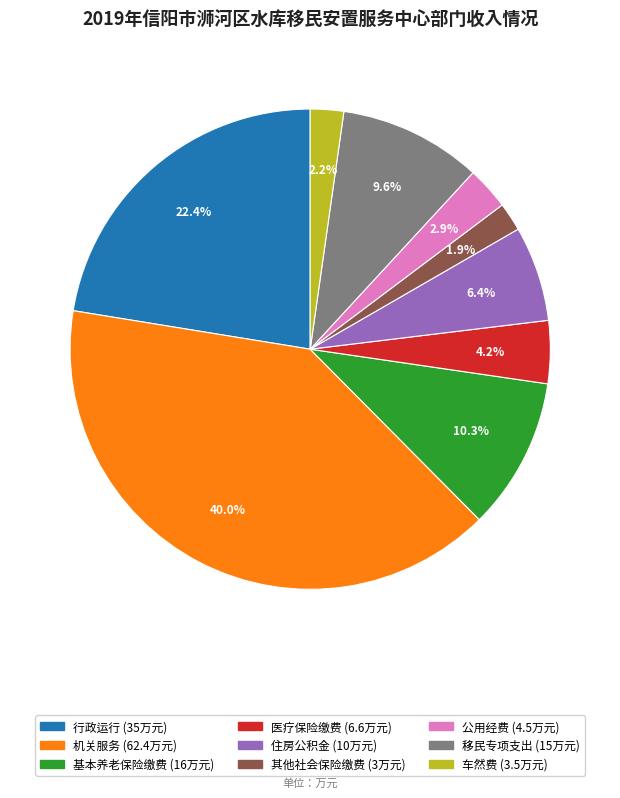

What percentage is the 医疗保险缴费 slice, to the nearest percent?

4%